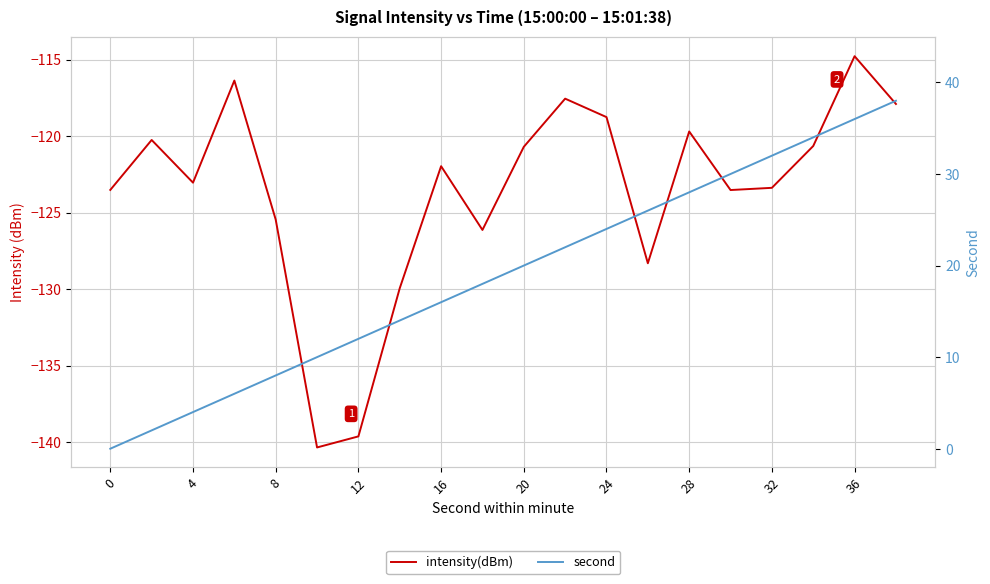

True or false: intensity(dBm) has a value of -88.8 at 13.

False